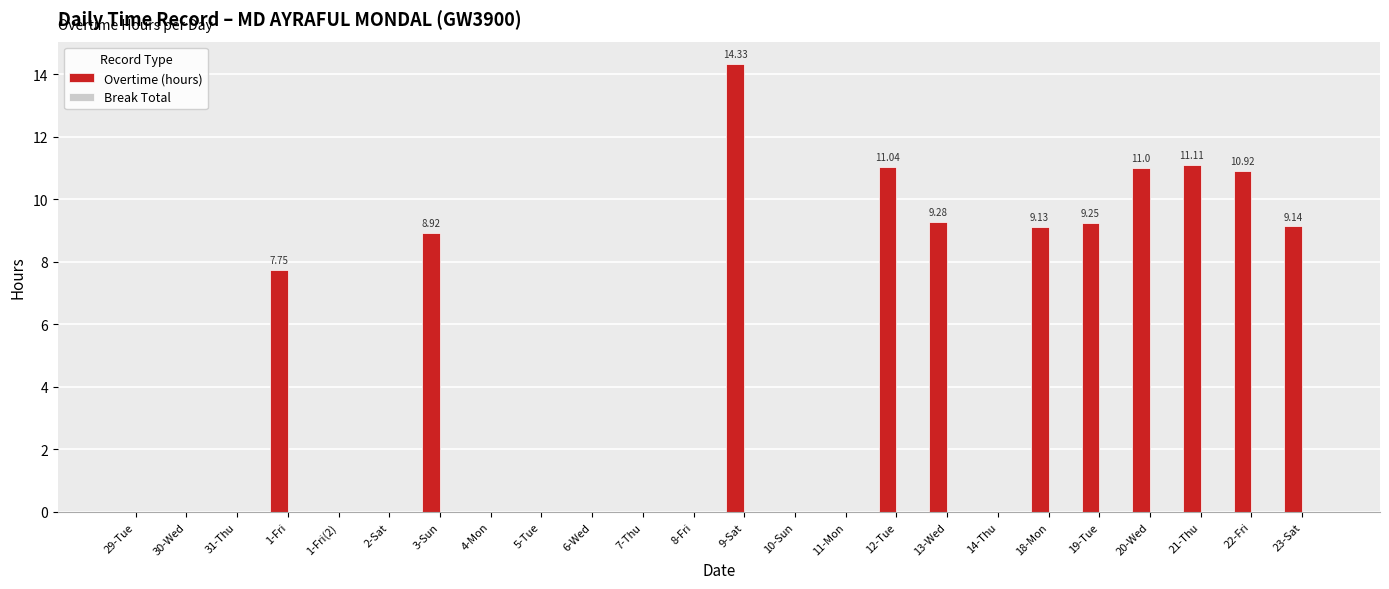

What is the sum of the values at 13-Wed and 22-Fri?

20.2